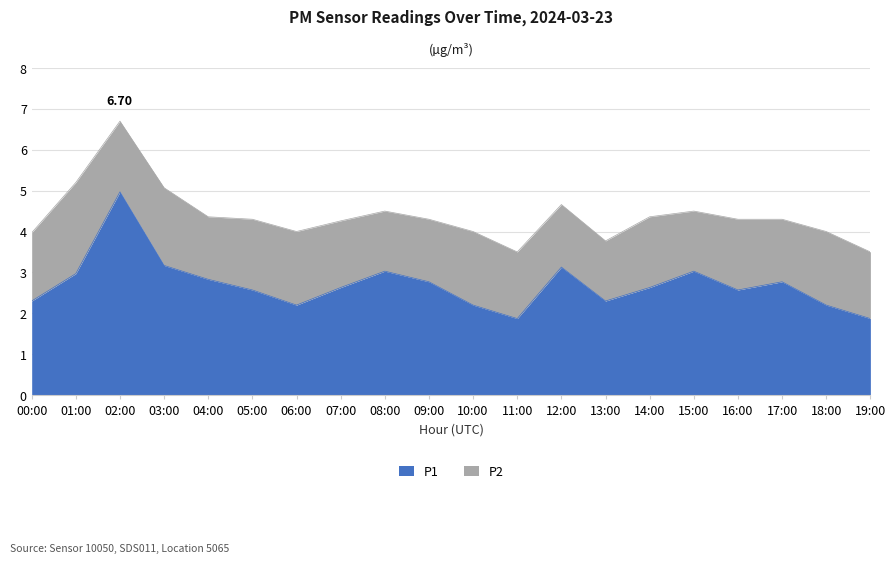

Reading left to right, extract all data points from this chart.

2.3	3.0	5.0	3.2	2.8	2.6	2.2	2.6	3.0	2.8	2.2	1.9	3.1	2.3	2.6	3.0	2.6	2.8	2.2	1.9